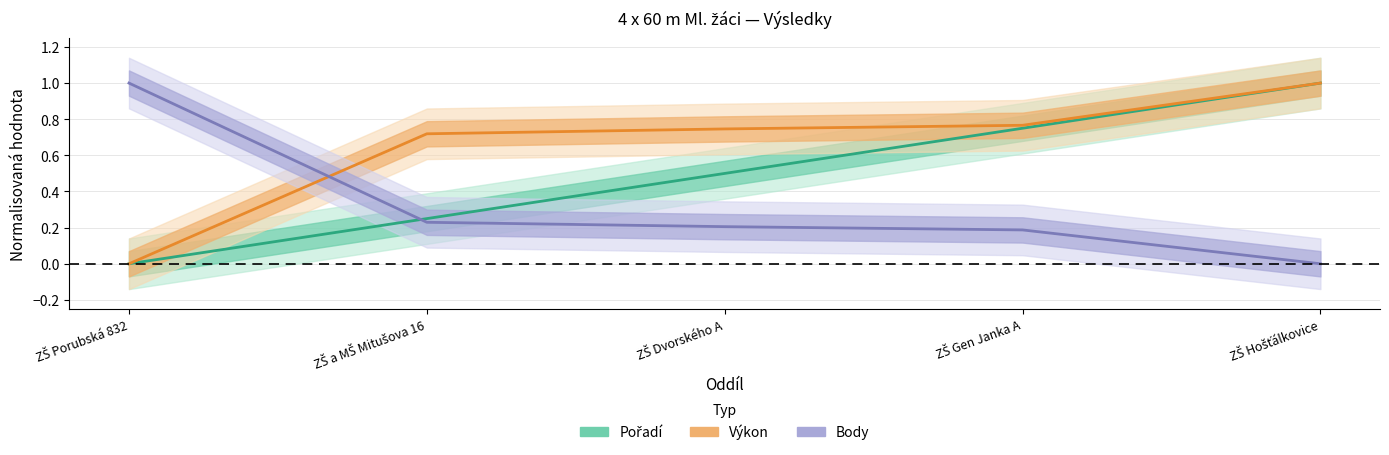

Is it true that Body equals 1.0 at ZŠ Porubská 832?

True